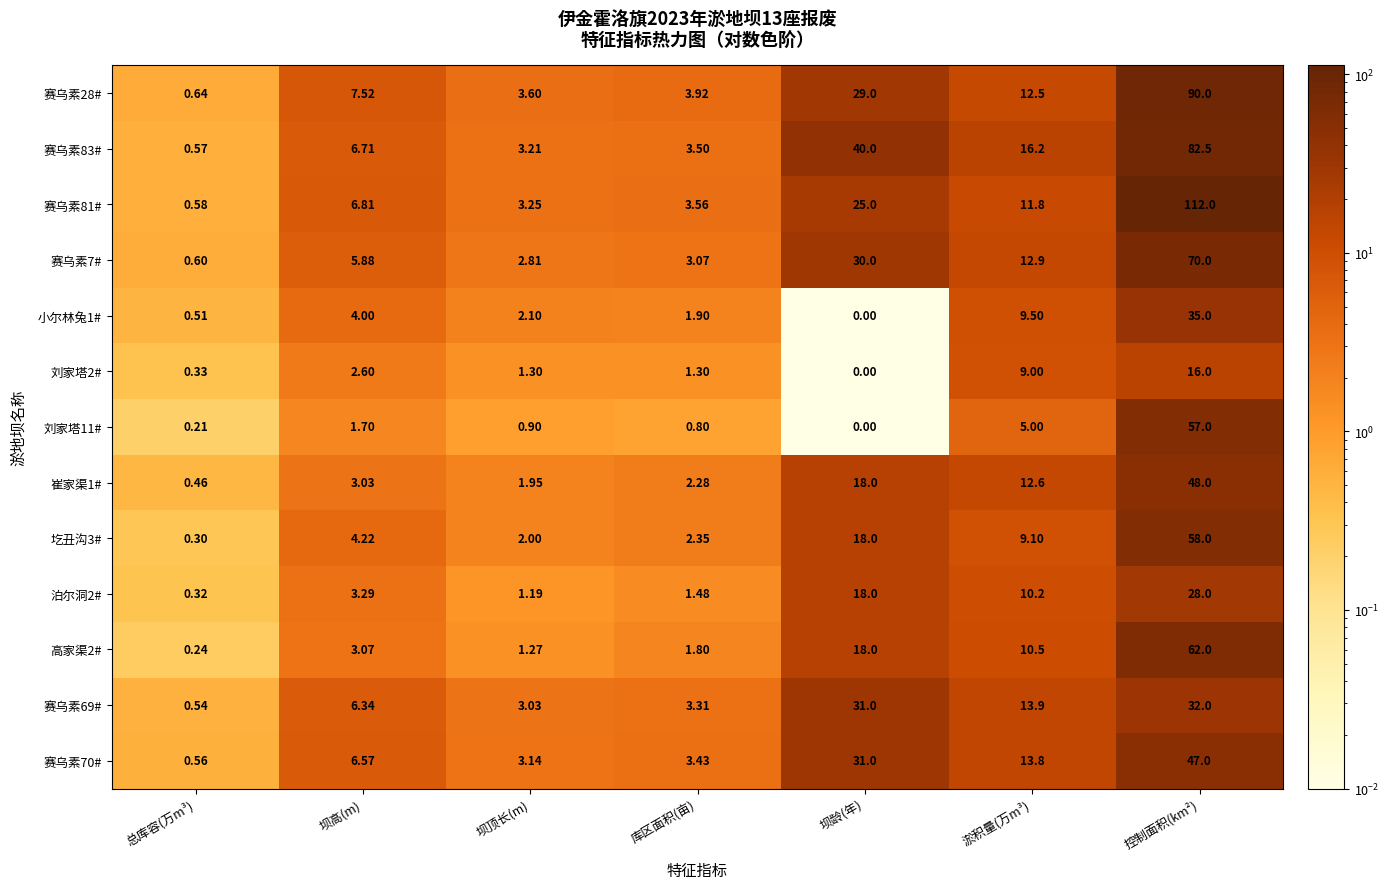

Rank the categories by 小尔林兔1# value from highest to lowest.

控制面积(km²), 淤积量(万m³), 坝高(m), 坝顶长(m), 库区面积(亩), 总库容(万m³), 坝龄(年)